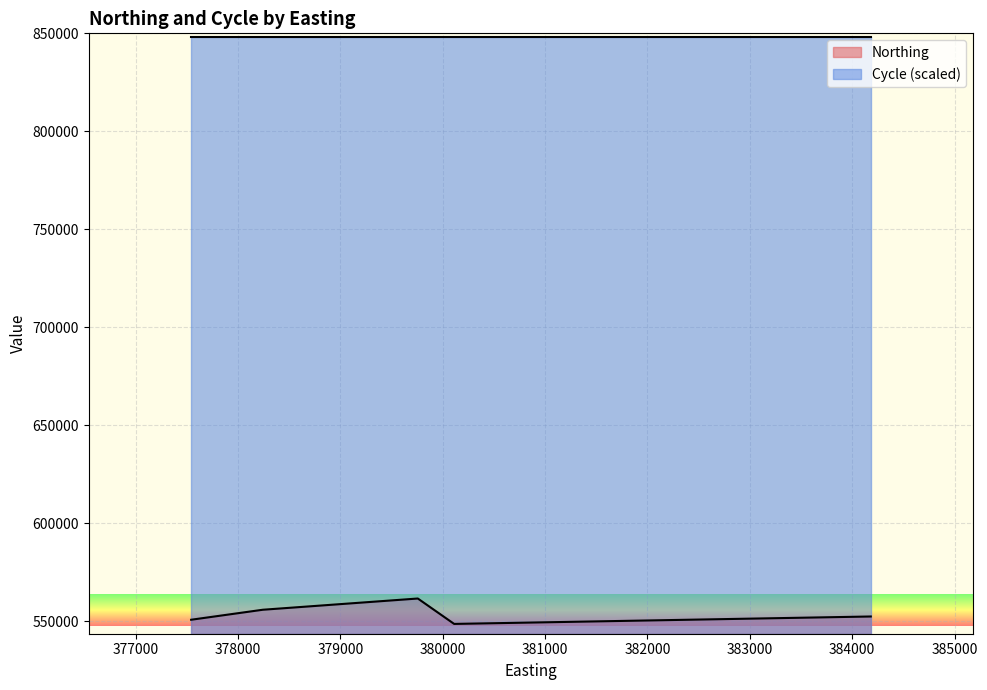

True or false: Northing and Cycle intersect in this chart.

False